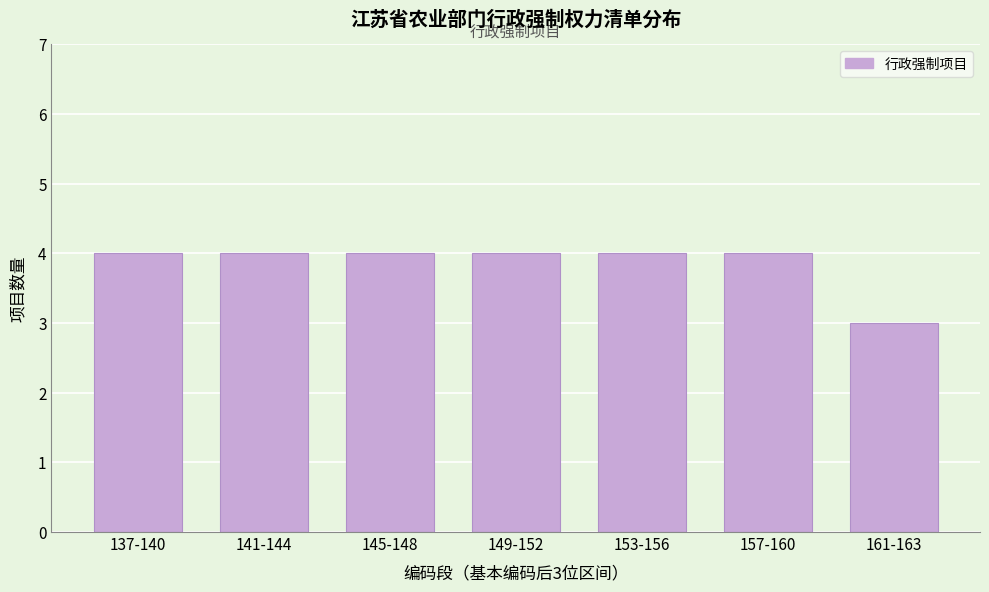

Reading left to right, transcribe all the data shown in this chart.

137-140=4	141-144=4	145-148=4	149-152=4	153-156=4	157-160=4	161-163=3